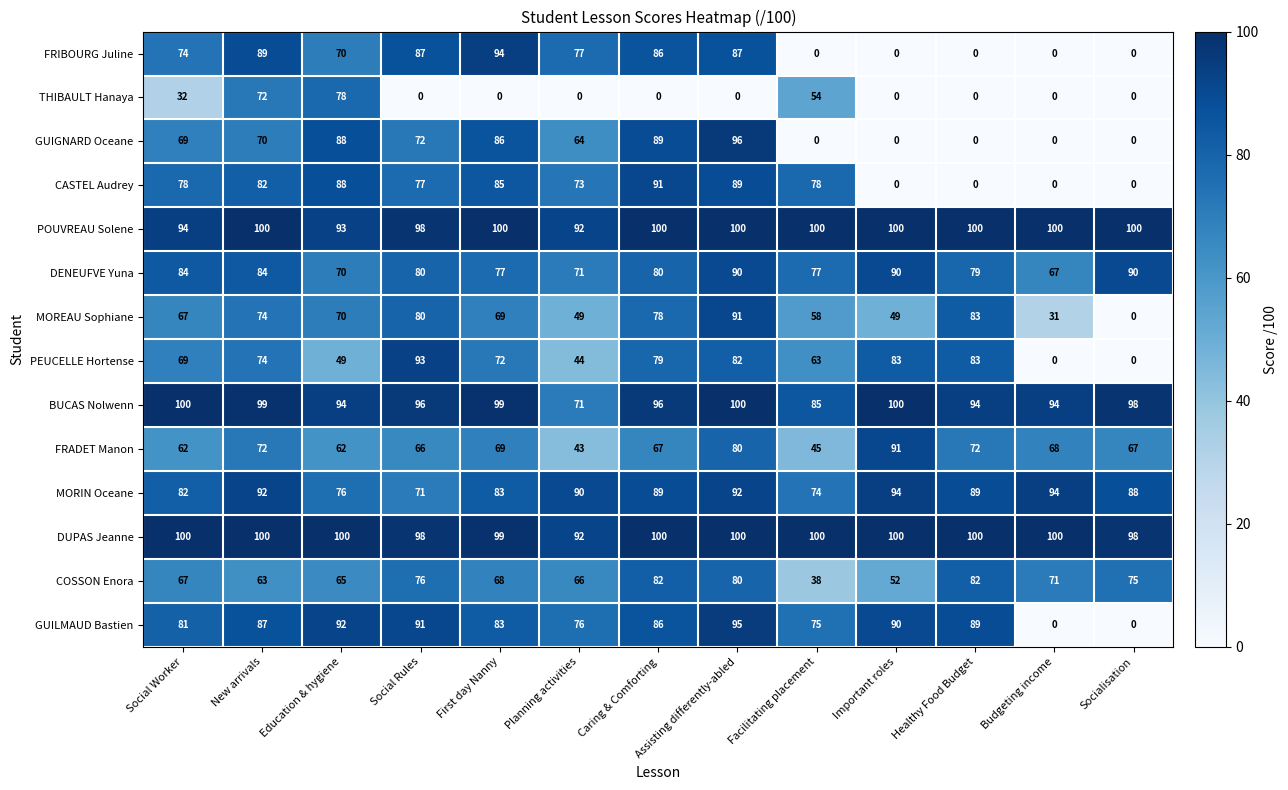

True or false: DENEUFVE Yuna has a value of 90 at Assisting differently-abled.

True